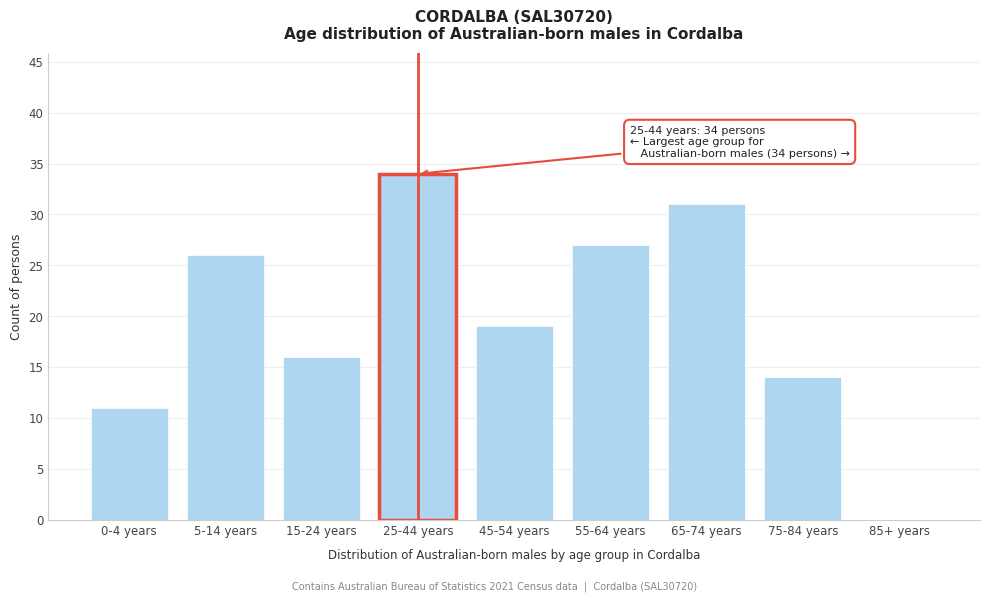

Reading left to right, transcribe all the data shown in this chart.

0-4 years=11	5-14 years=26	15-24 years=16	25-44 years=34	45-54 years=19	55-64 years=27	65-74 years=31	75-84 years=14	85+ years=0